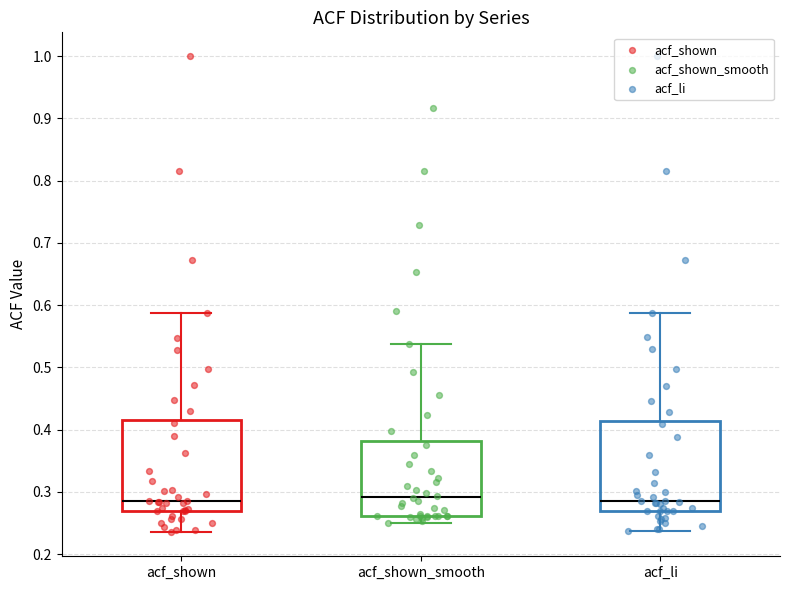

Where does the upper whisker of the box for acf_shown_smooth end on the y-axis? The values are not printed on the chart, so give them approximately, as read against the axis.

0.54